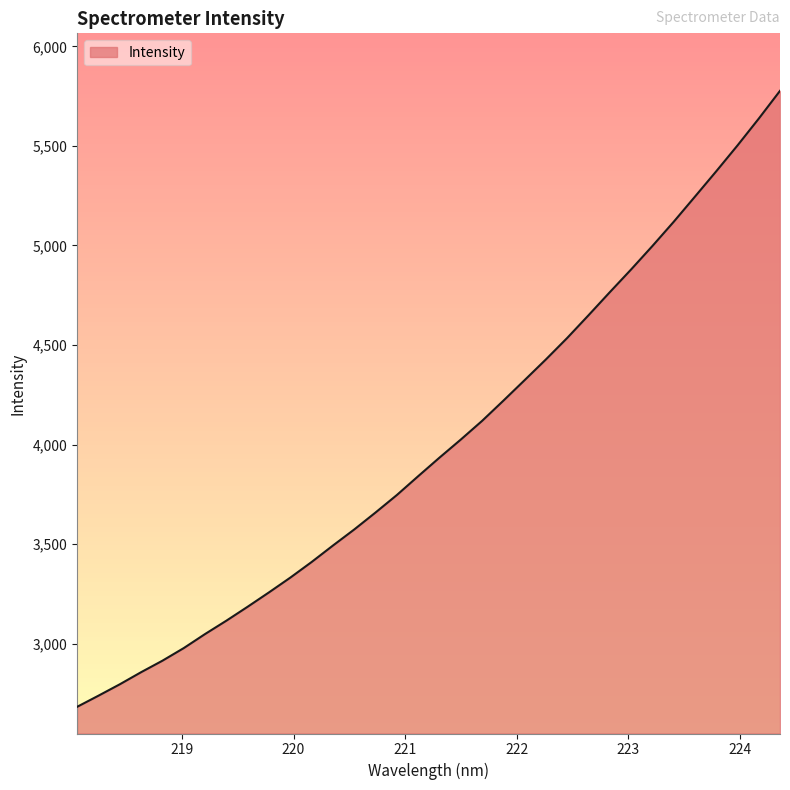

What is the difference between the maximum and minimum values?

3094.2